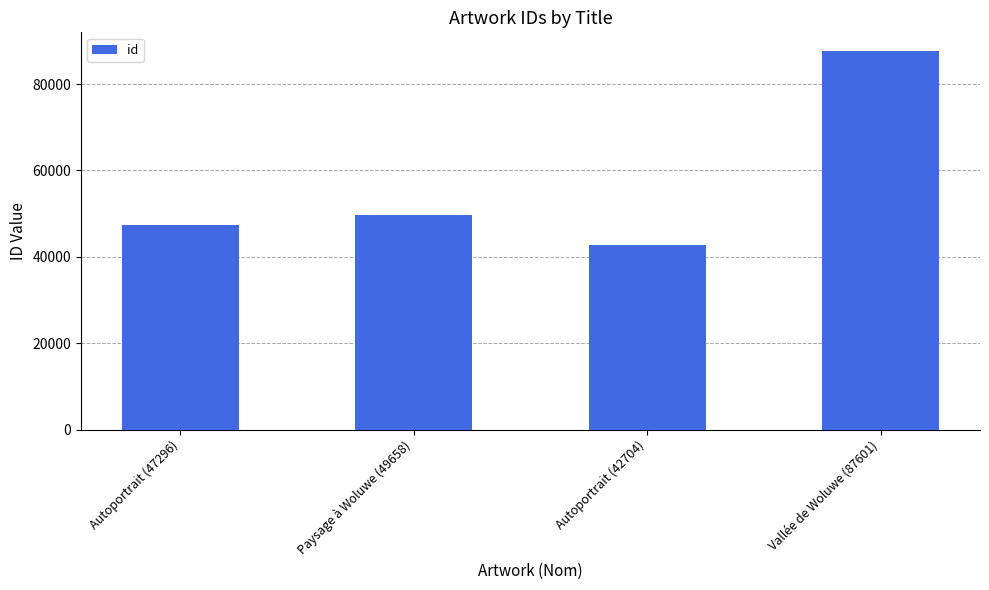

What is the difference between the values at Paysage à Woluwe (49658) and Autoportrait (42704)?

6954